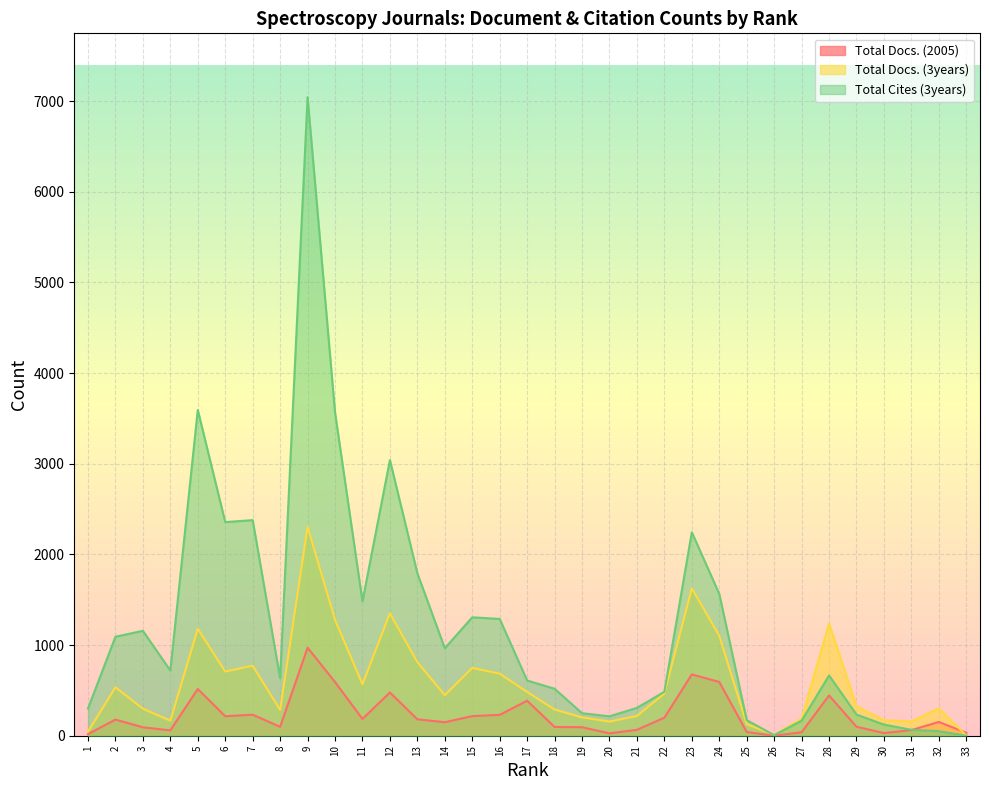

Reading right to left, transcribe all the data shown in this chart.

Total Docs. (2005): 33=33	32=152	31=62	30=29	29=99	28=444	27=38	26=0	25=41	24=593	23=676	22=199	21=65	20=26	19=94	18=97	17=386	16=230	15=216	14=149	13=181	12=477	11=185	10=592	9=971	8=98	7=232	6=215	5=515	4=59	3=93	2=178	1=18
Total Docs. (3years): 33=1	32=302	31=158	30=171	29=326	28=1238	27=188	26=11	25=128	24=1102	23=1626	22=466	21=218	20=156	19=202	18=289	17=483	16=684	15=748	14=447	13=812	12=1350	11=568	10=1279	9=2303	8=284	7=772	6=708	5=1179	4=166	3=298	2=534	1=46
Total Cites (3years): 33=0	32=50	31=65	30=123	29=233	28=665	27=166	26=6	25=172	24=1565	23=2244	22=485	21=307	20=214	19=248	18=518	17=609	16=1288	15=1306	14=965	13=1792	12=3041	11=1482	10=3567	9=7043	8=634	7=2378	6=2356	5=3593	4=719	3=1157	2=1092	1=300